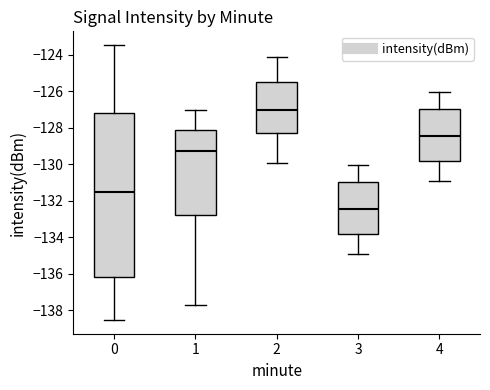

Which box's median line is the highest?

2